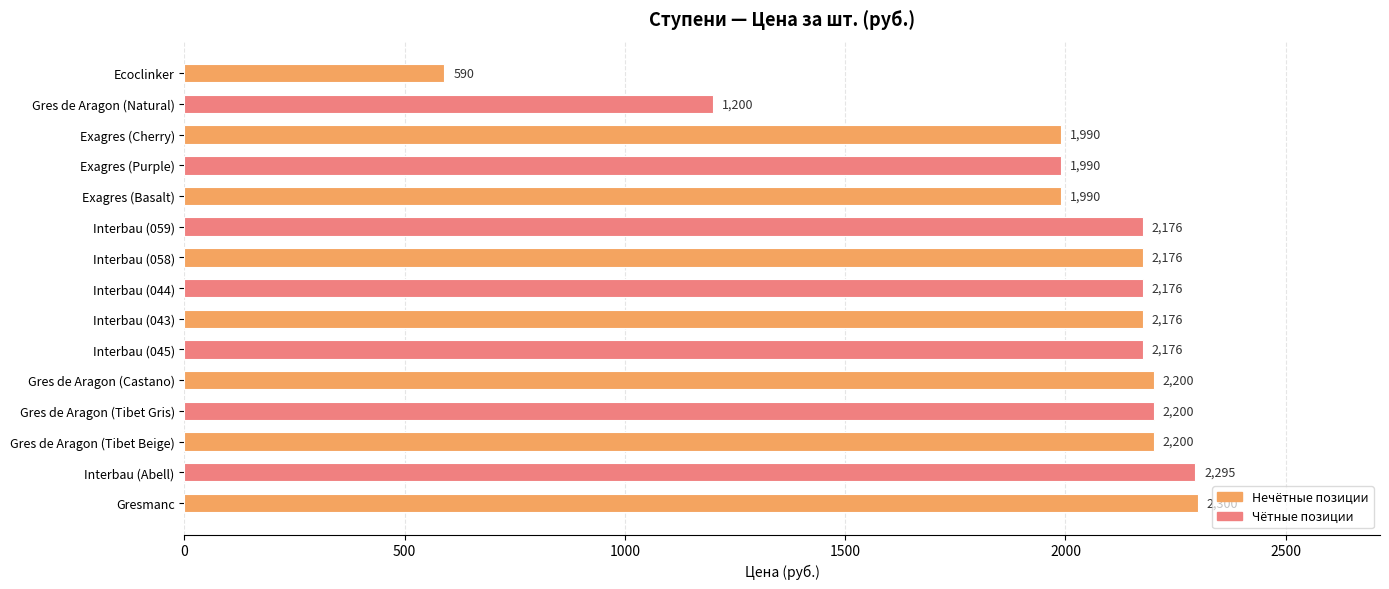

What is the sum of all values?

29835